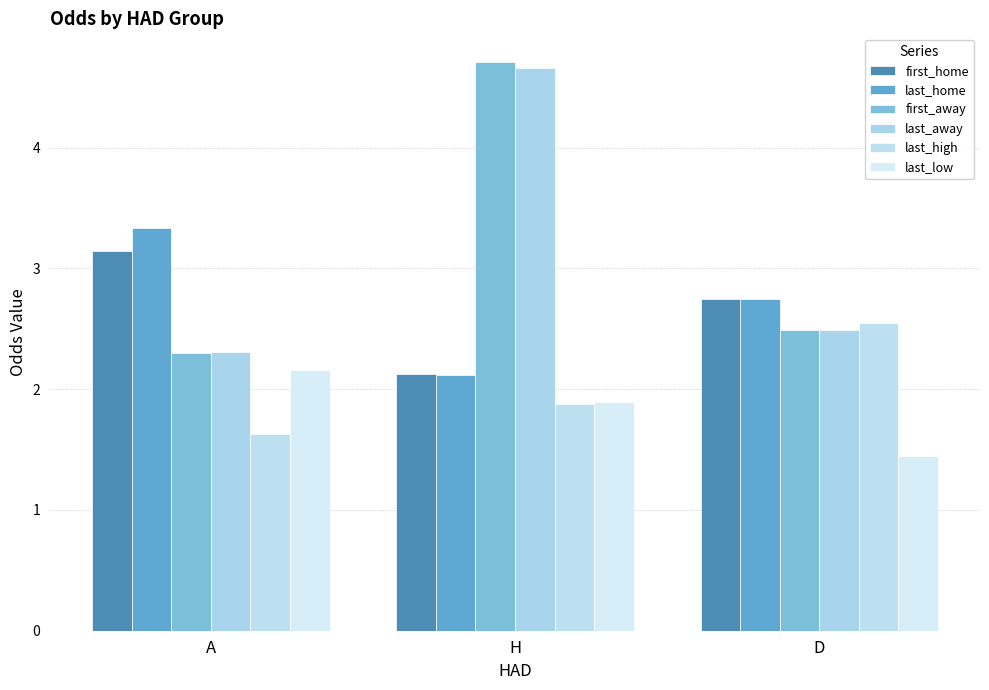

Which series has the widest spread of values?

first_away